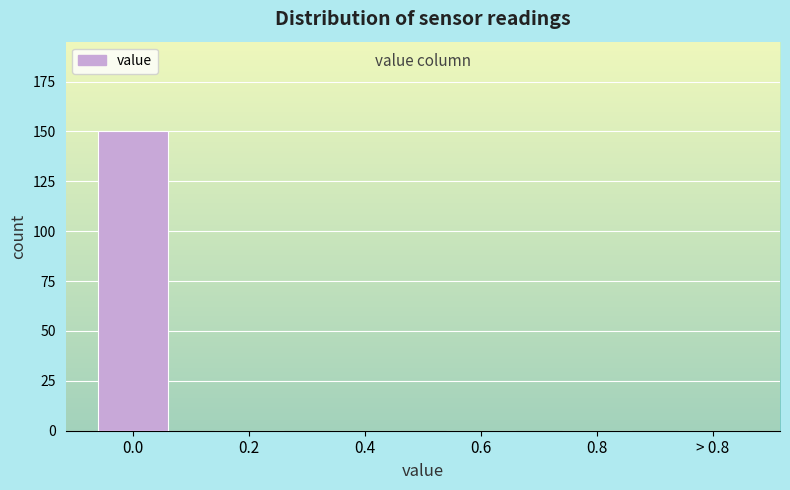

Reading right to left, list all the values displayed in this chart.

> 0.8=0	0.8=0	0.6=0	0.4=0	0.2=0	0.0=150